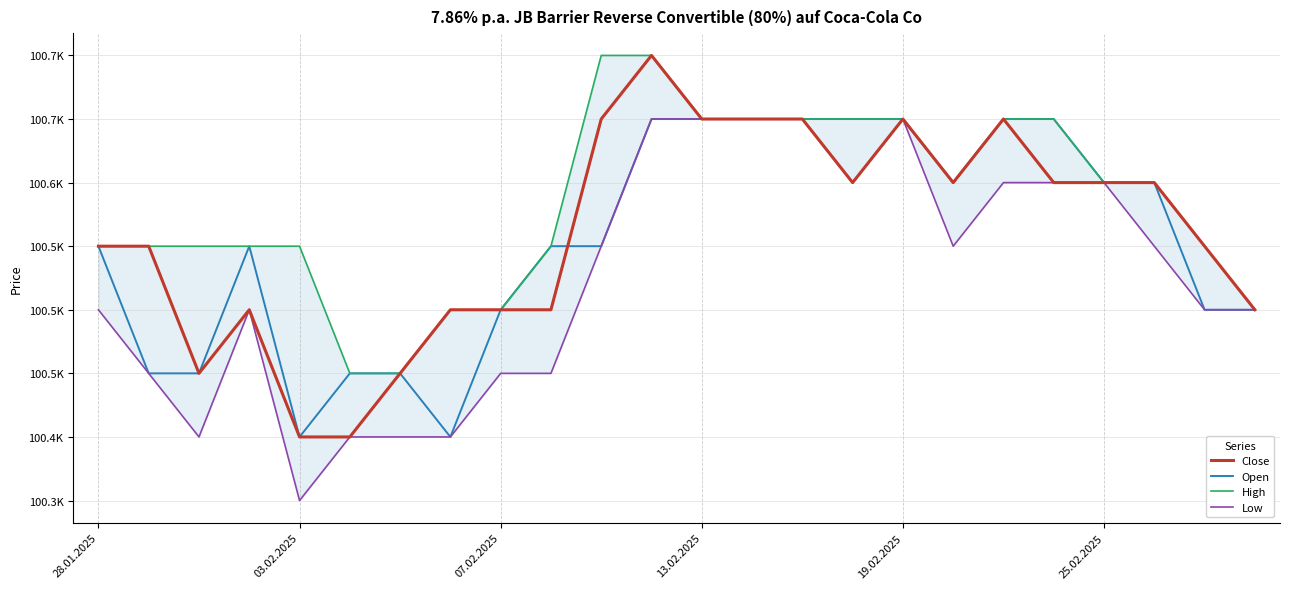

How many data points does each series have?

24